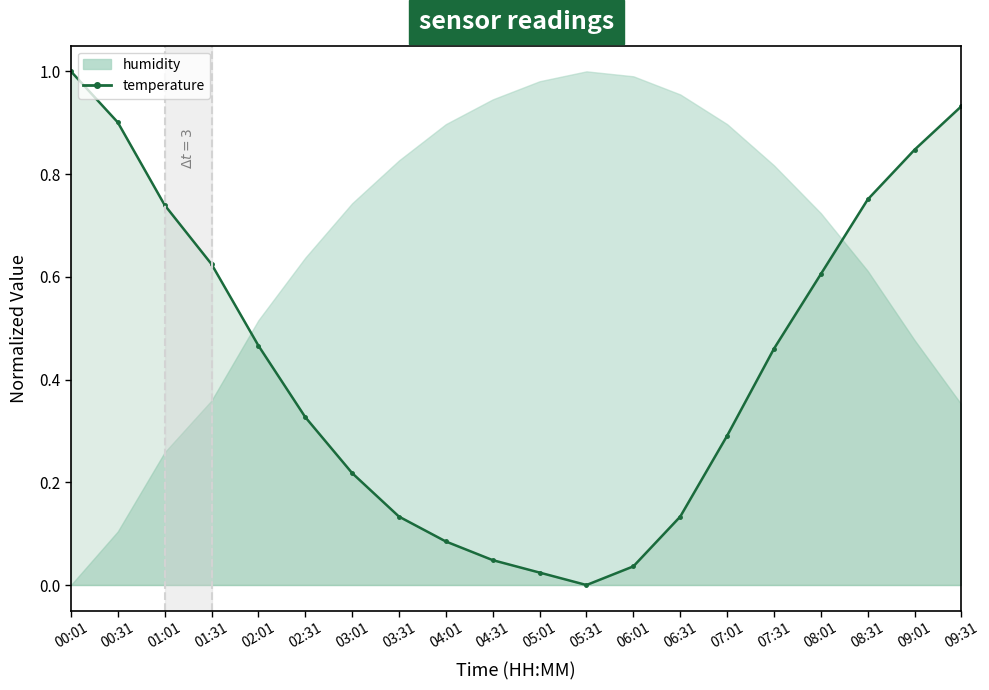

How many positive values are there?

19